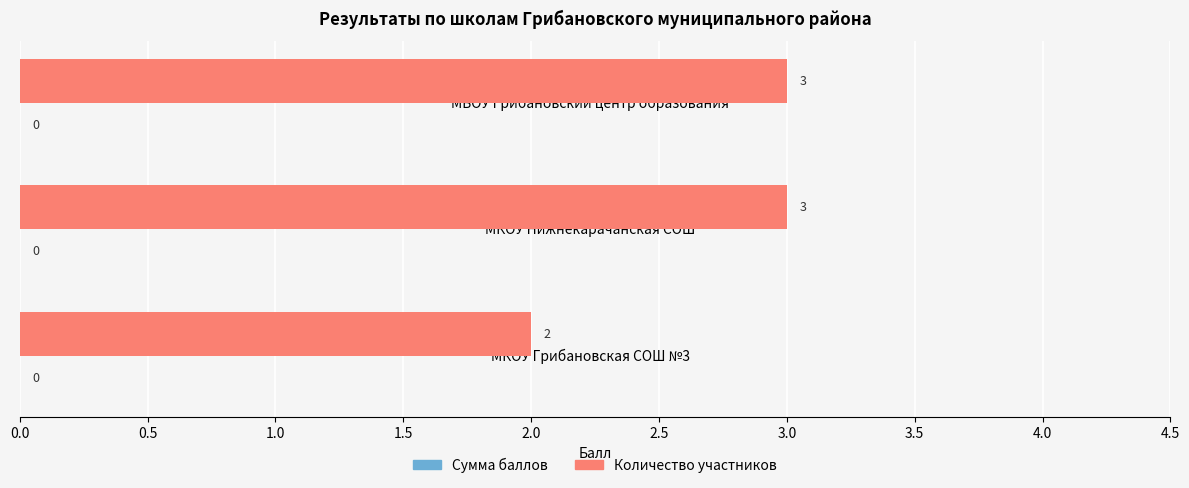

How many bars are there in total?

3